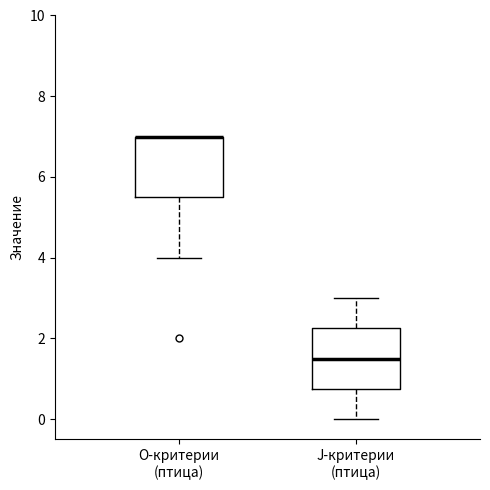

Reading left to right, transcribe this box plot: for each box, give where its median line is, the range the box spans, and where its two whiskers end, as read against the y-axis. The values are not printed on the chart, so give them approximately, as read against the axis.

O-критерии (птица): median 7.0 (drawn on the box's upper edge), box 5.6 to 7.0, whiskers 4.0 to 7.0
J-критерии (птица): median 1.6, box 0.8 to 2.2, whiskers 0.0 to 3.0